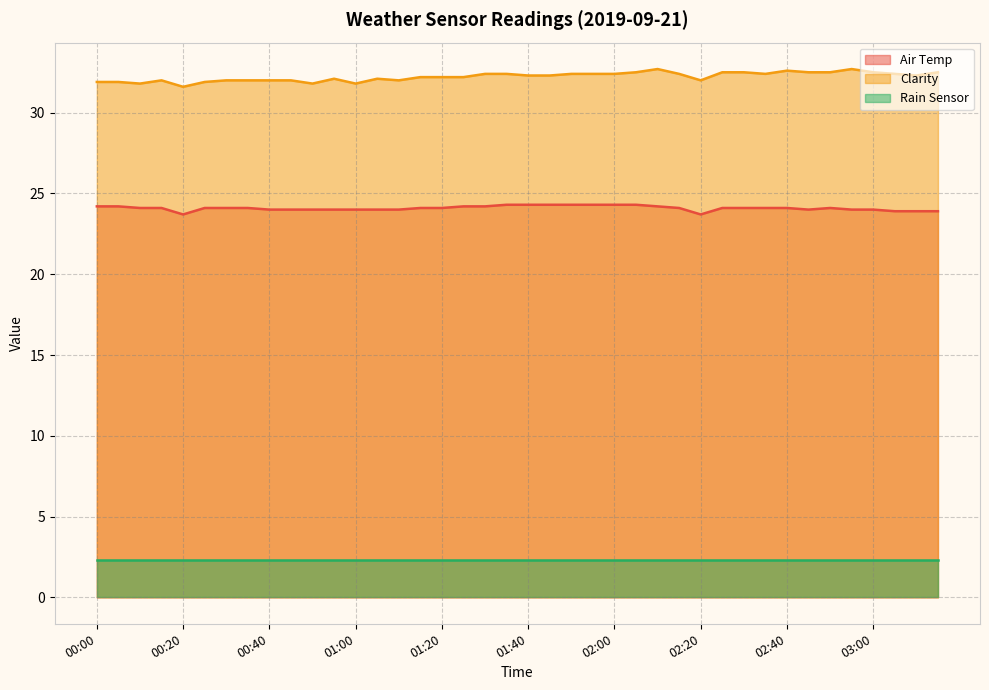

Is it true that Air Temp equals 24.2 at 01:30?

True